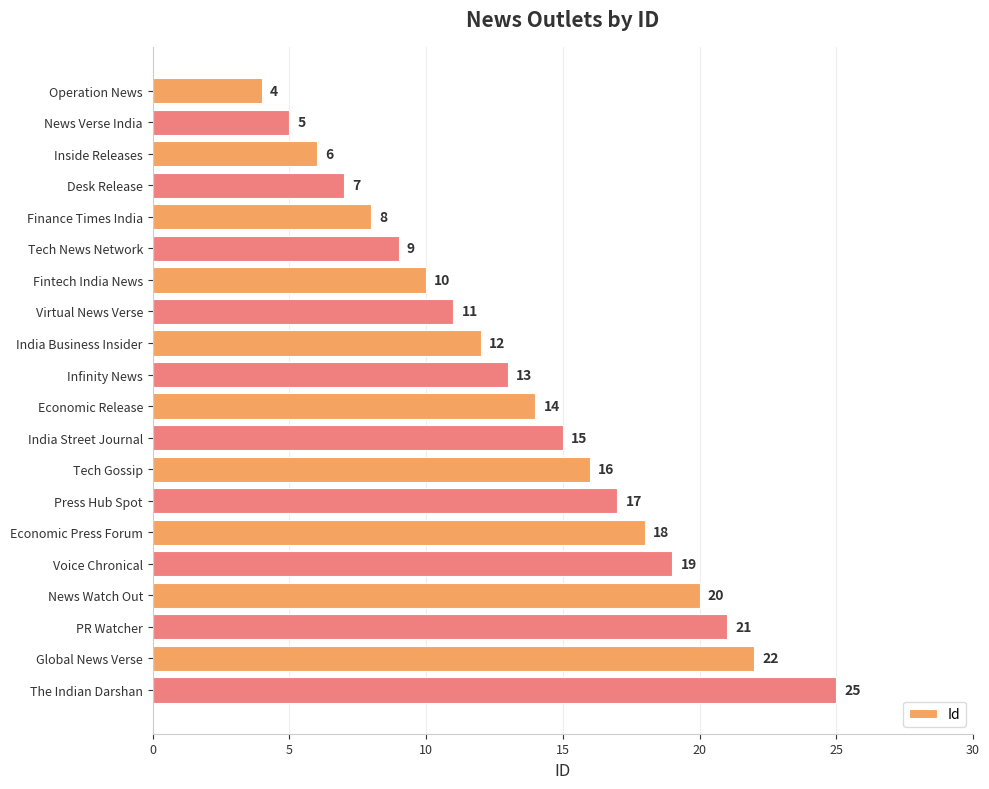

List the labels in order of value, smallest first.

Operation News, News Verse India, Inside Releases, Desk Release, Finance Times India, Tech News Network, Fintech India News, Virtual News Verse, India Business Insider, Infinity News, Economic Release, India Street Journal, Tech Gossip, Press Hub Spot, Economic Press Forum, Voice Chronical, News Watch Out, PR Watcher, Global News Verse, The Indian Darshan